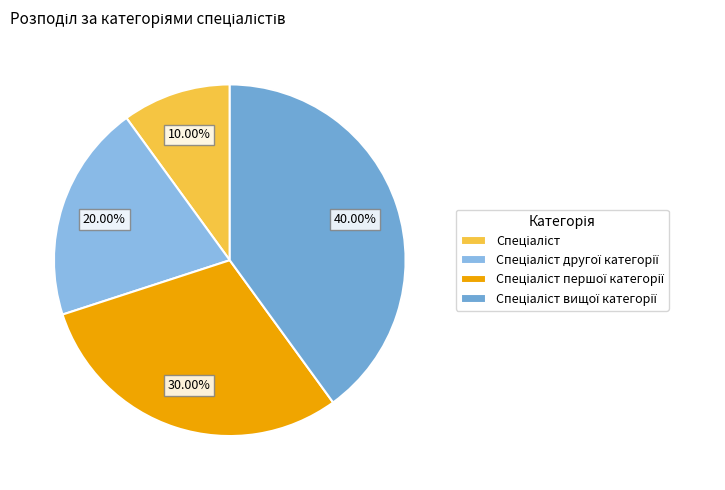

Does Спеціаліст represent more than half of the total?

No